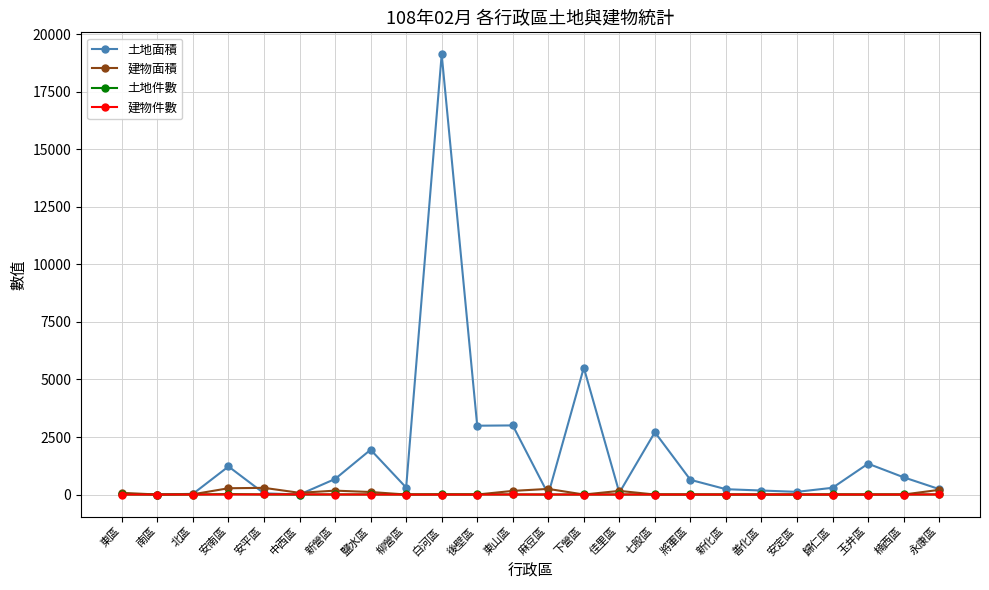

What is the maximum value for 土地件數?

20.0